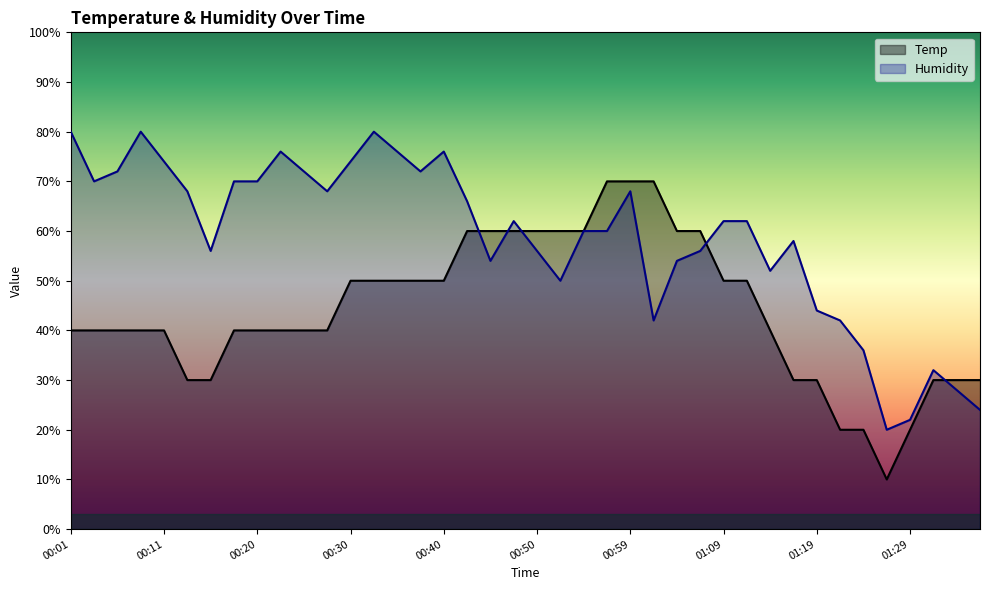

At how many categories does at least one series exceed 33?

35